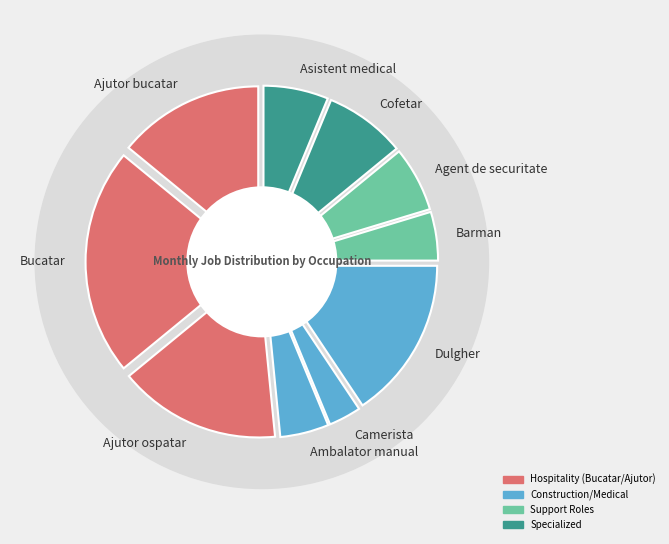

Count the number of slices in the pie.

10